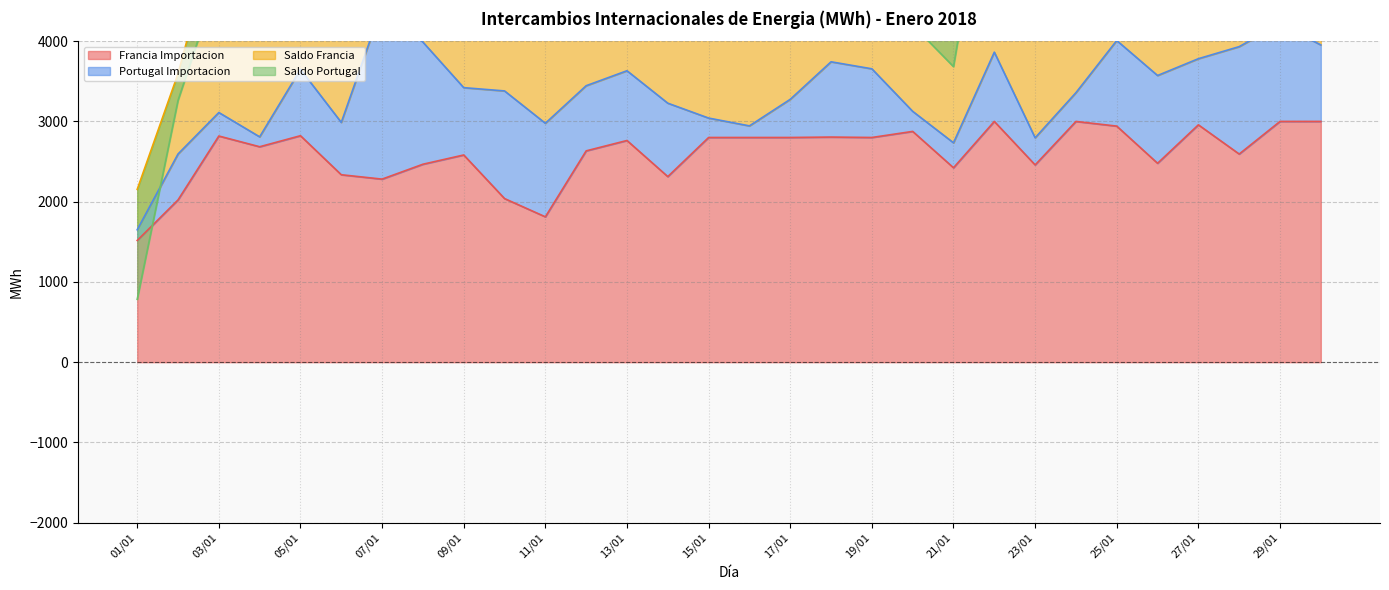

At which label does Francia Importacion reach its minimum?

01/01